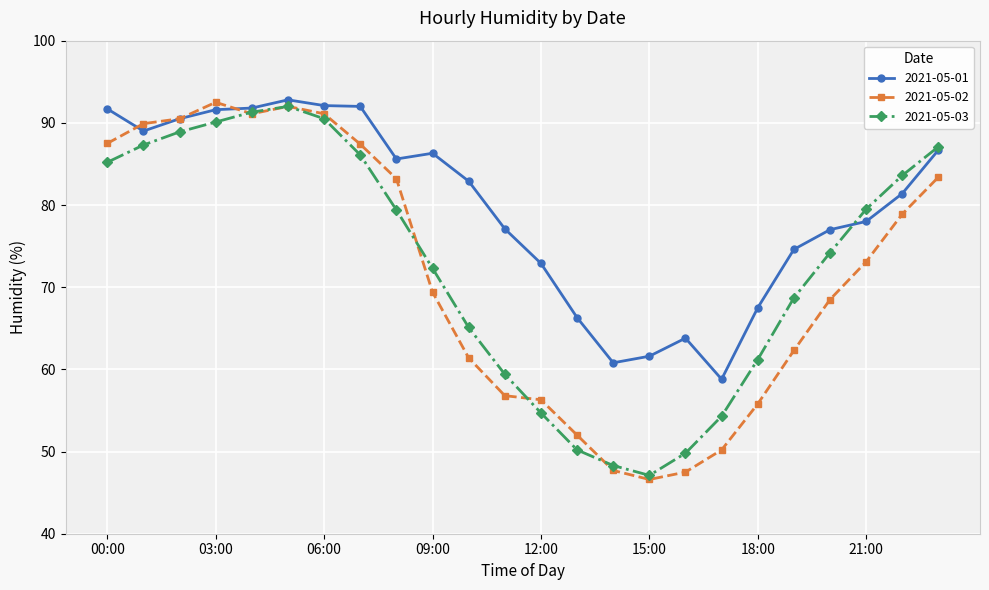

Which series has the largest range (max minus min)?

2021-05-02